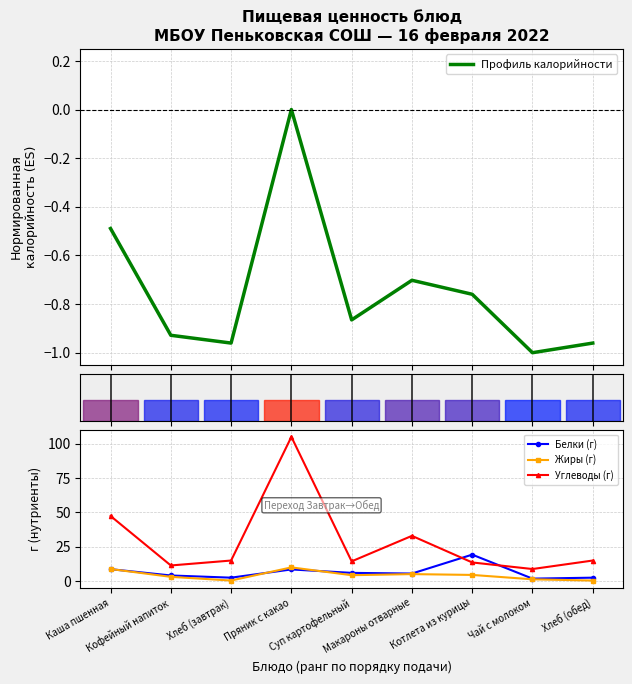

How many distinct data groups are displayed?

4